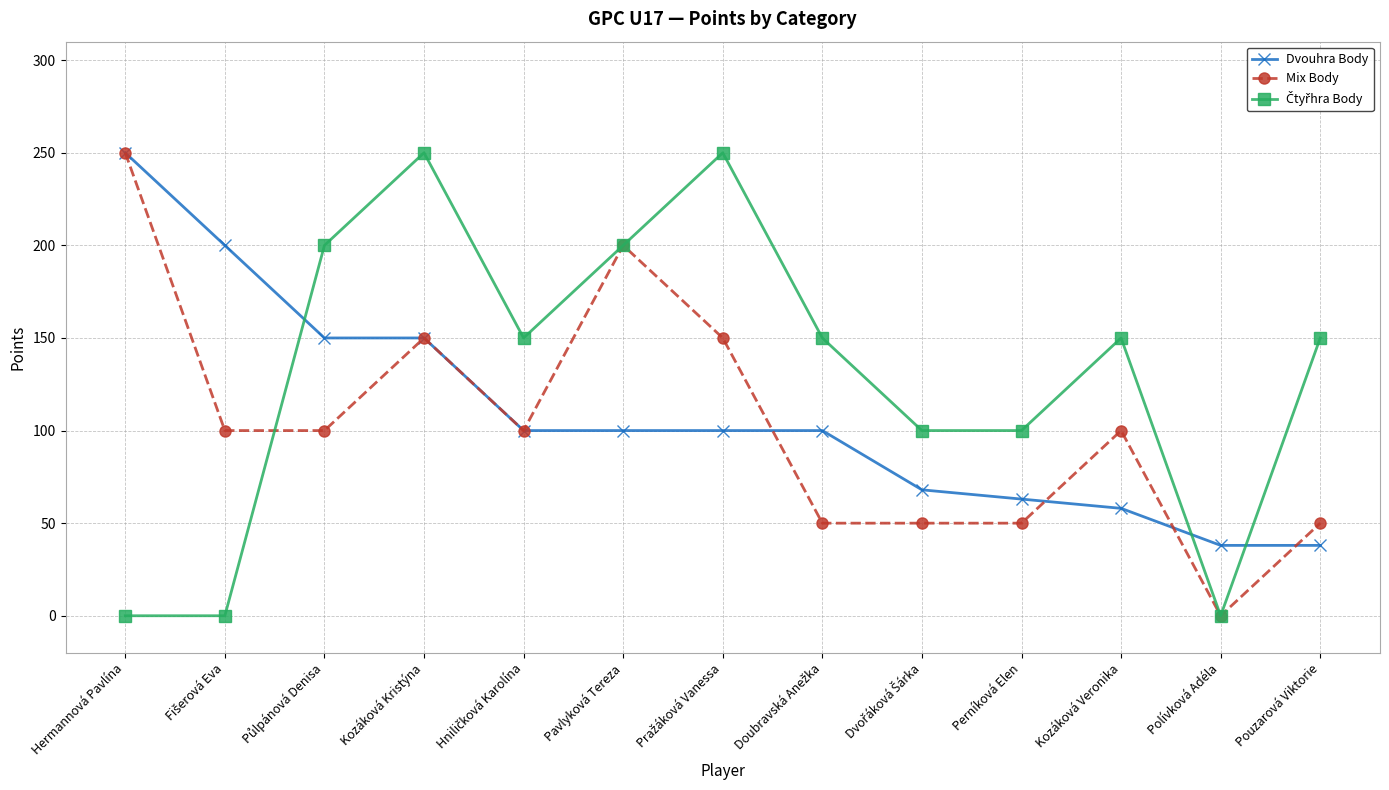

What is the label of the 8th point from the right?

Pavlyková Tereza